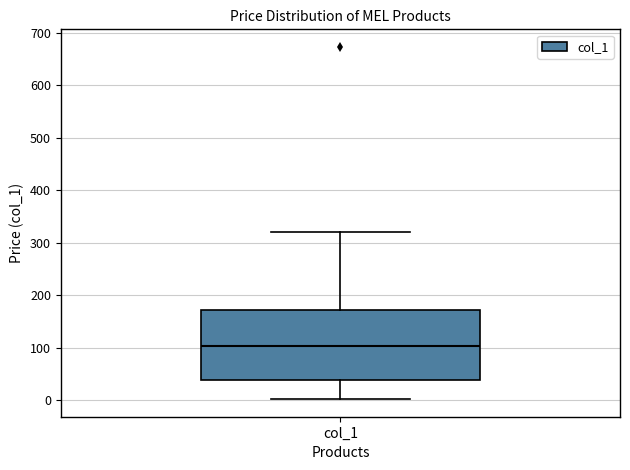

Read this box plot against the y-axis: the position of the median line, the range covered by the box, and the ends of both whiskers. The values are not printed on the chart, so give them approximately, as read against the axis.

median 100, box 40 to 170, whiskers 0 to 320